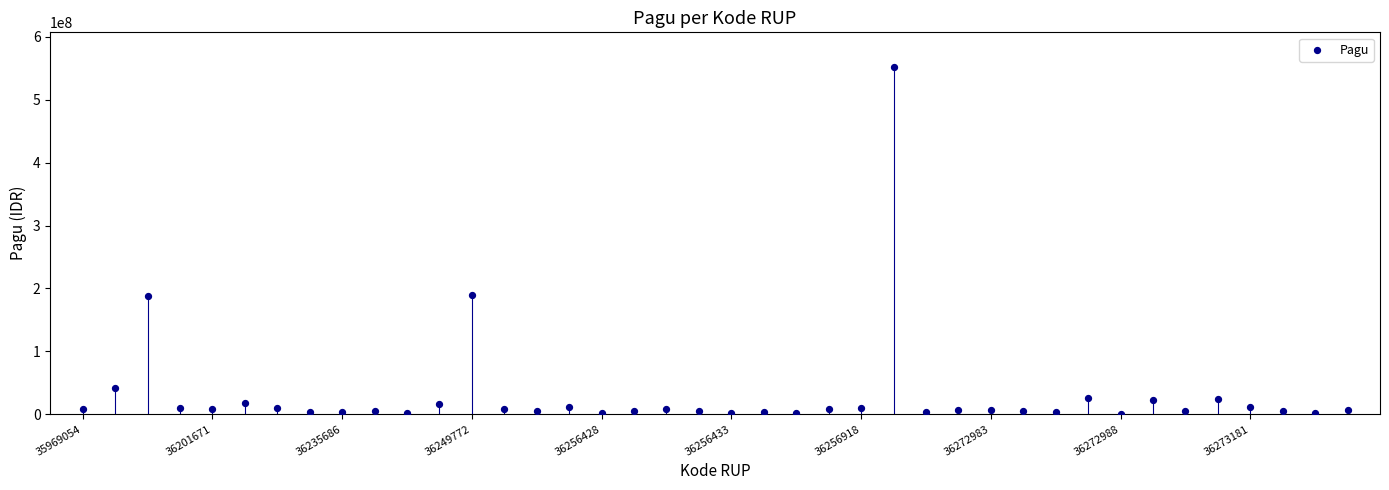

What is the range of Y values (max minus min)?

551390000